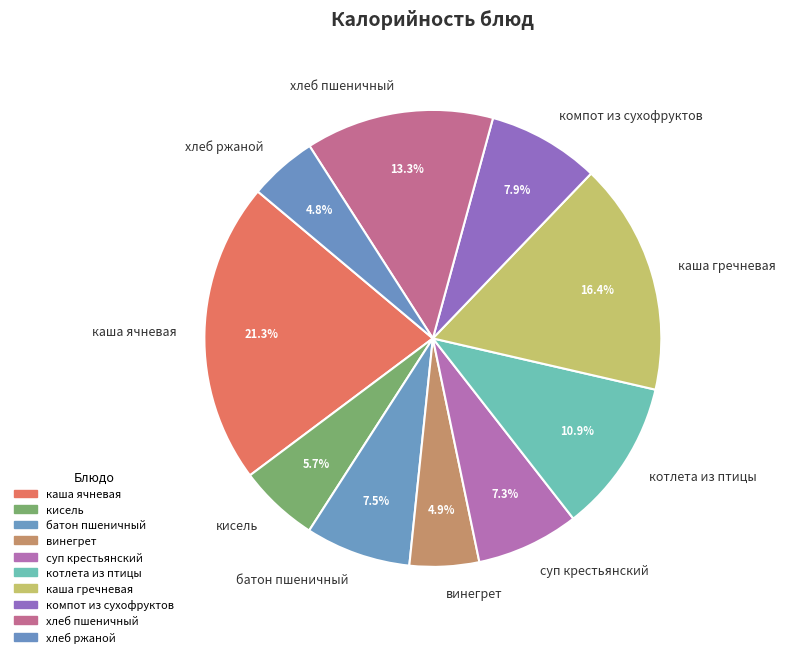

Does котлета из птицы represent more than half of the total?

No